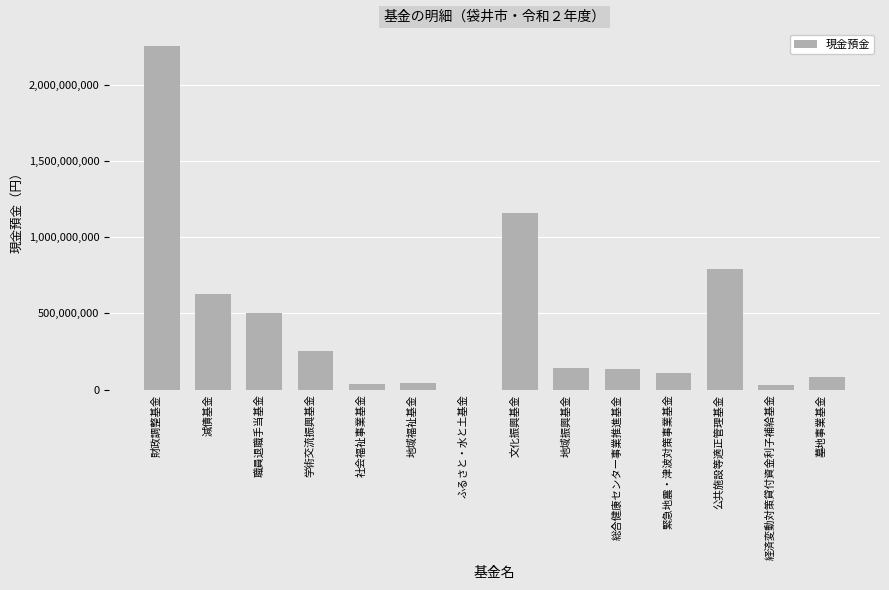

The chart shows a value of 109999336 at 緊急地震・津波対策事業基金. True or false?

True